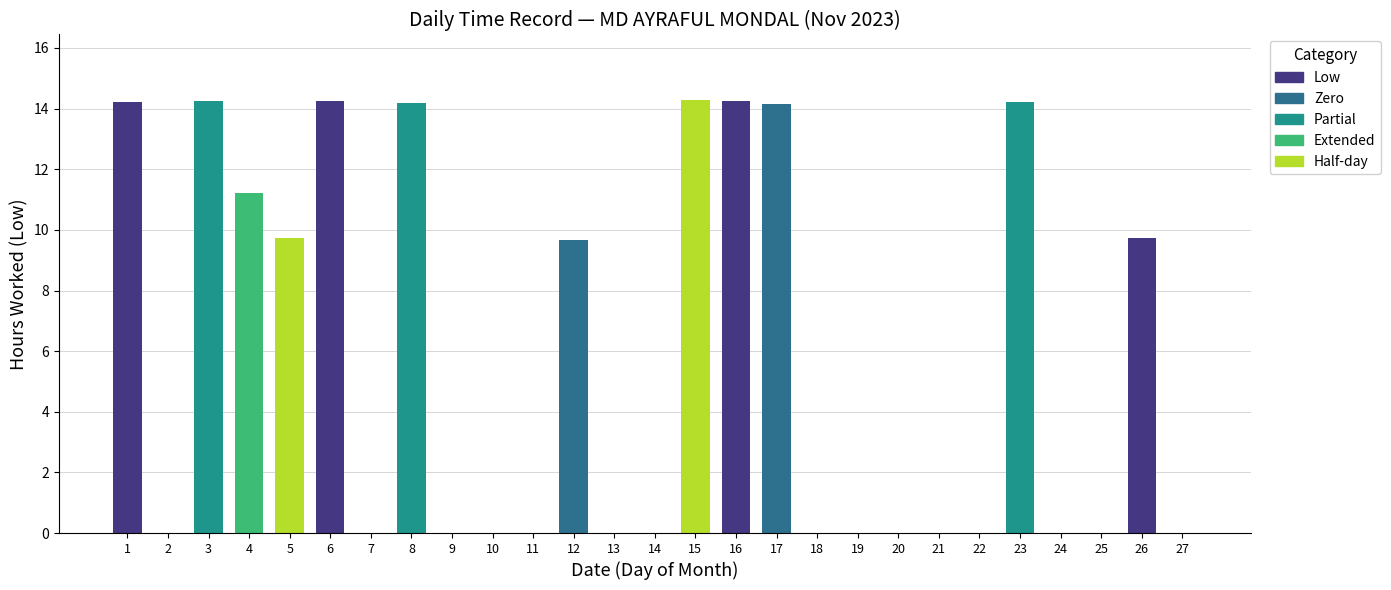

What is the sum of all values?

154.2